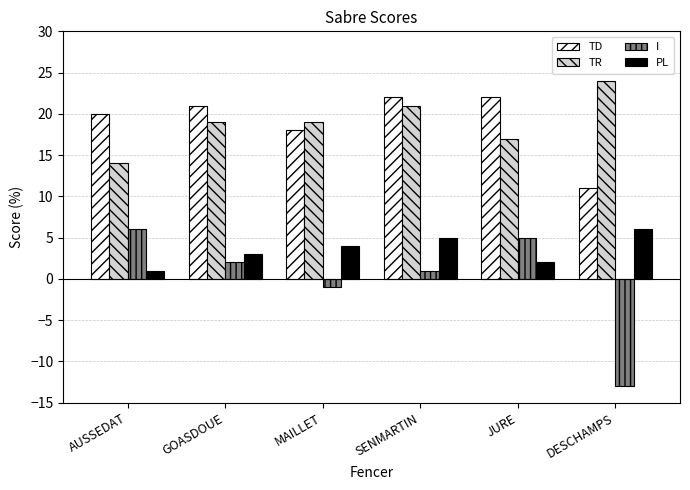

Which label corresponds to the smallest value in the chart?

DESCHAMPS